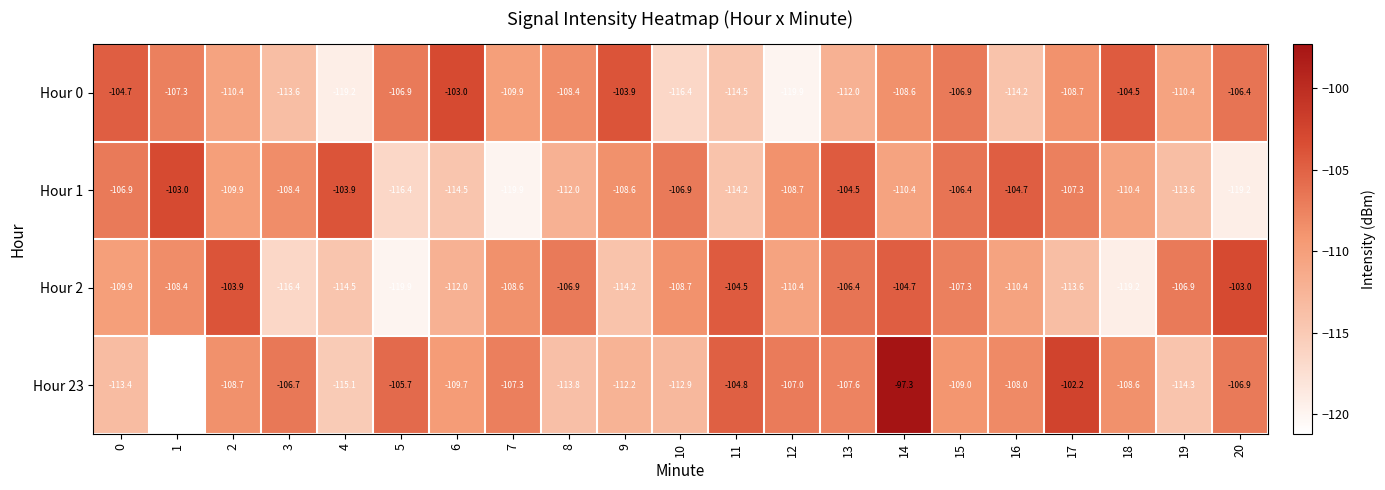

The Hour 23 series shows -104.8 at 11. True or false?

True